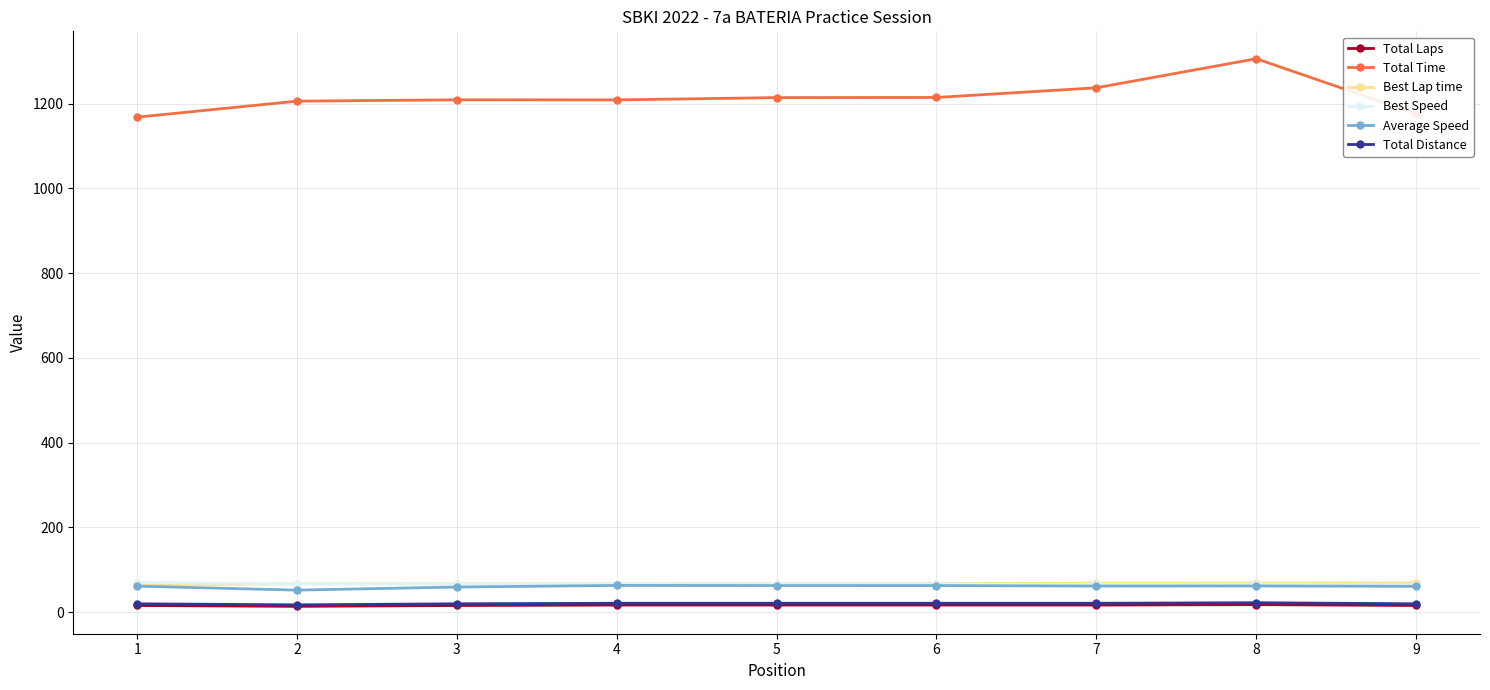

True or false: Best Lap time and Total Time intersect in this chart.

False